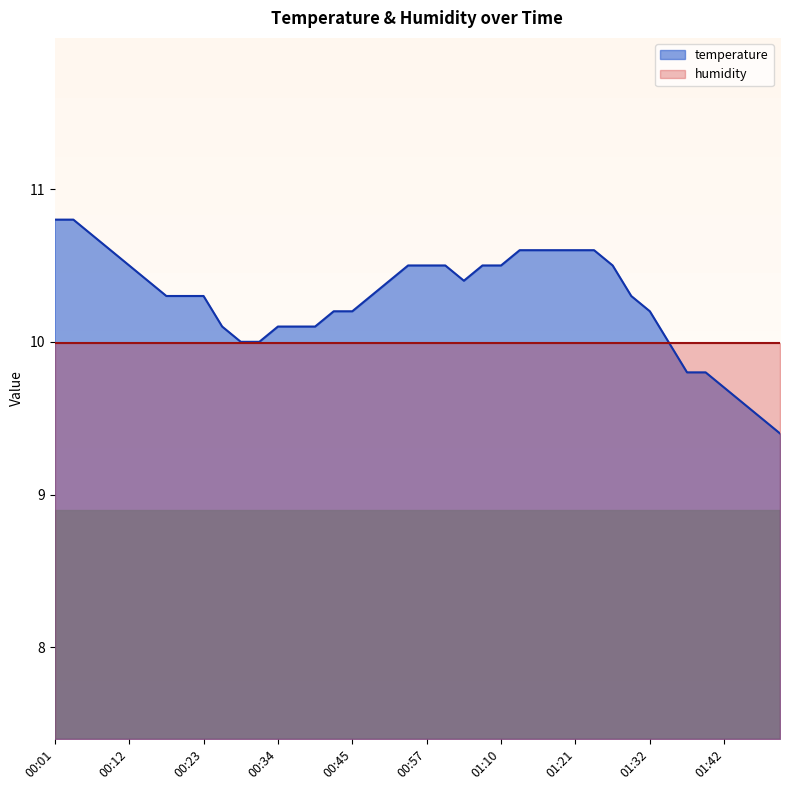

What is the difference between the values at 00:01 and 01:40?

1.0